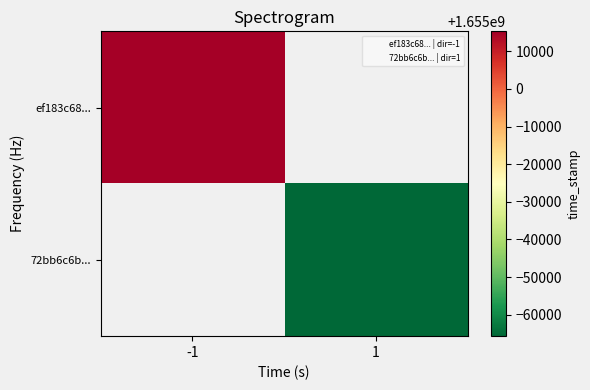

At how many categories does at least one series exceed 1654989326?

1